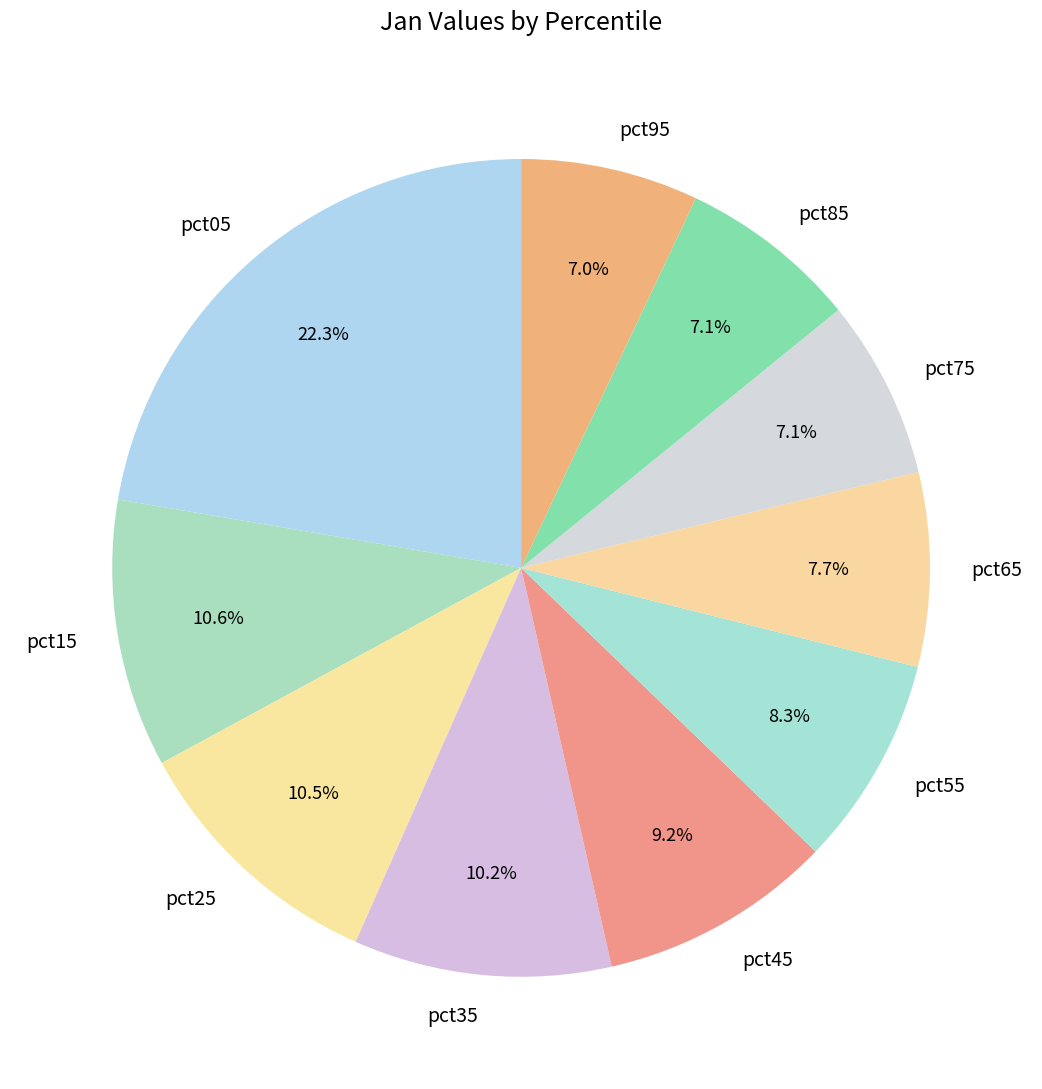

Approximately how many times larger is the value at pct45 compared to pct25?

0.9